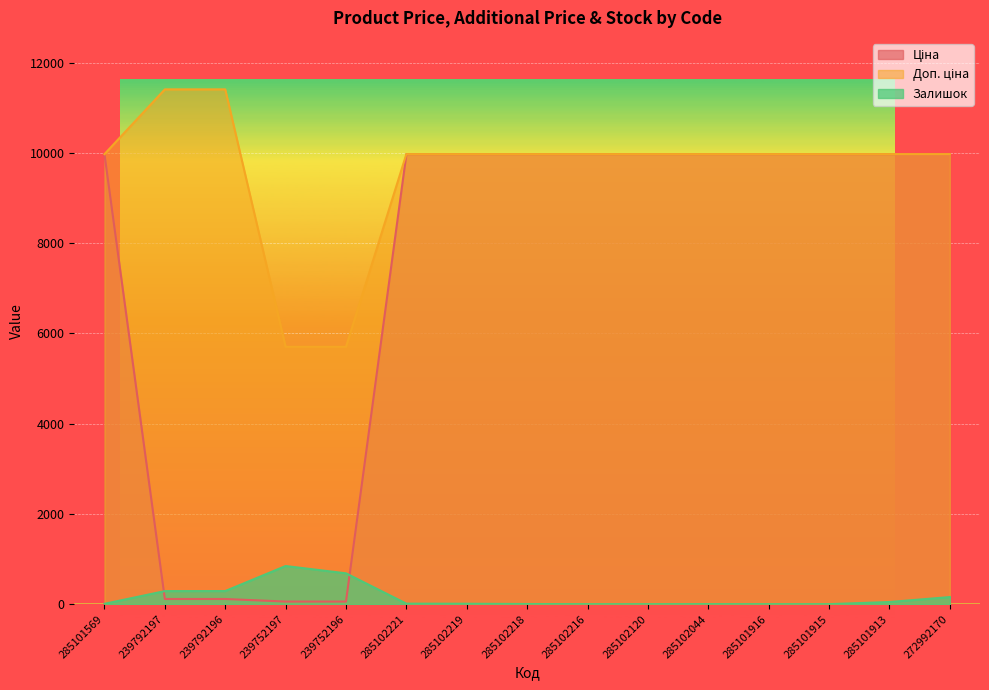

At how many categories does at least one series exceed 6285?

13